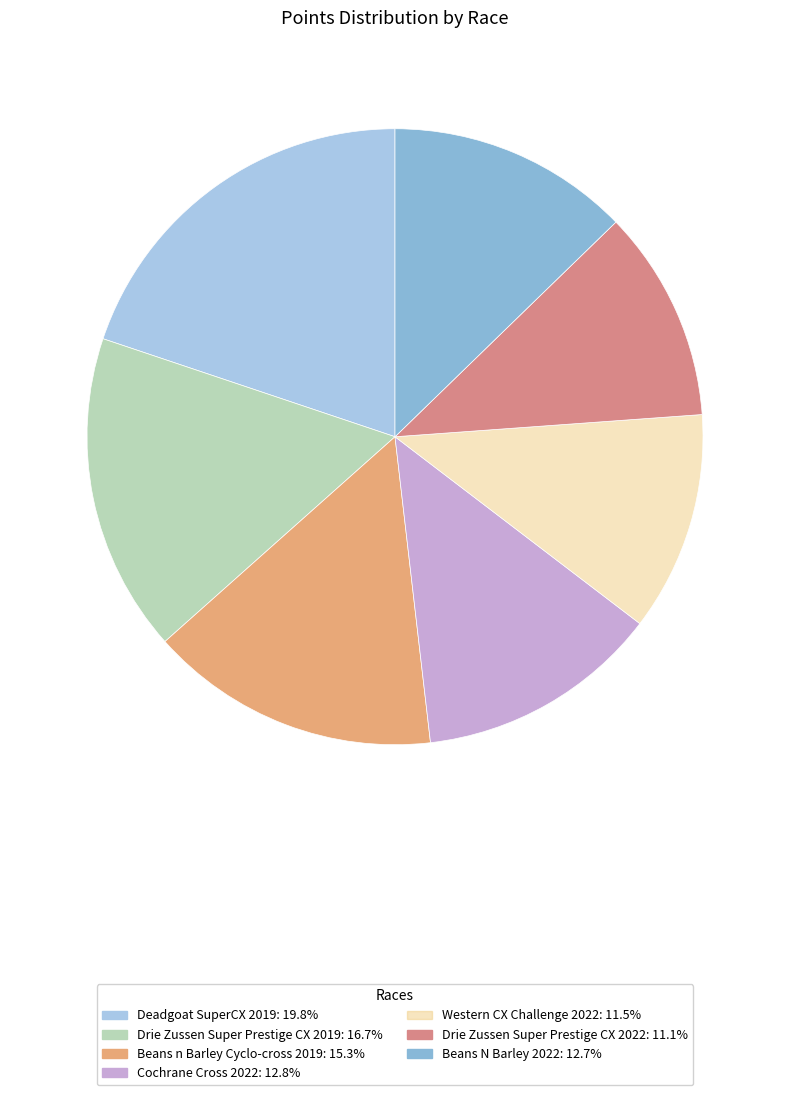

To the nearest percent, what portion does Western CX Challenge 2022 represent?

12%